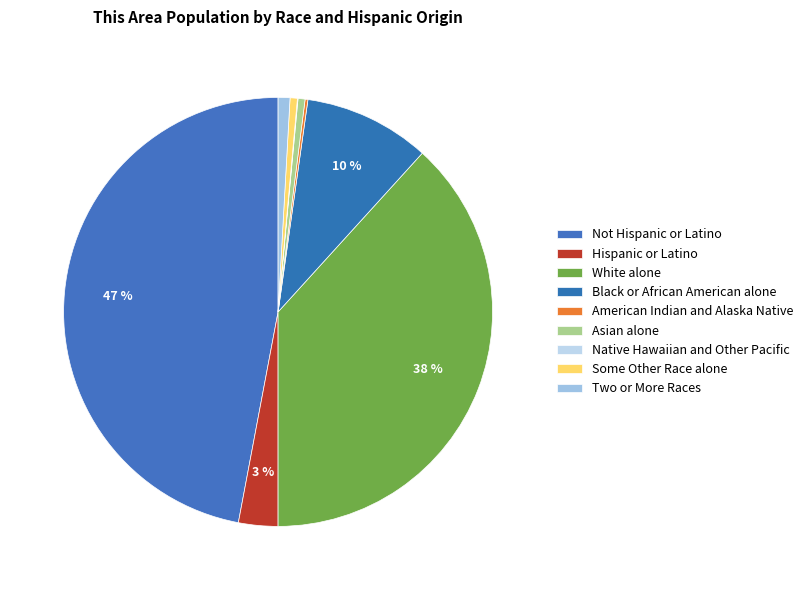

Is there a majority slice in this chart?

No